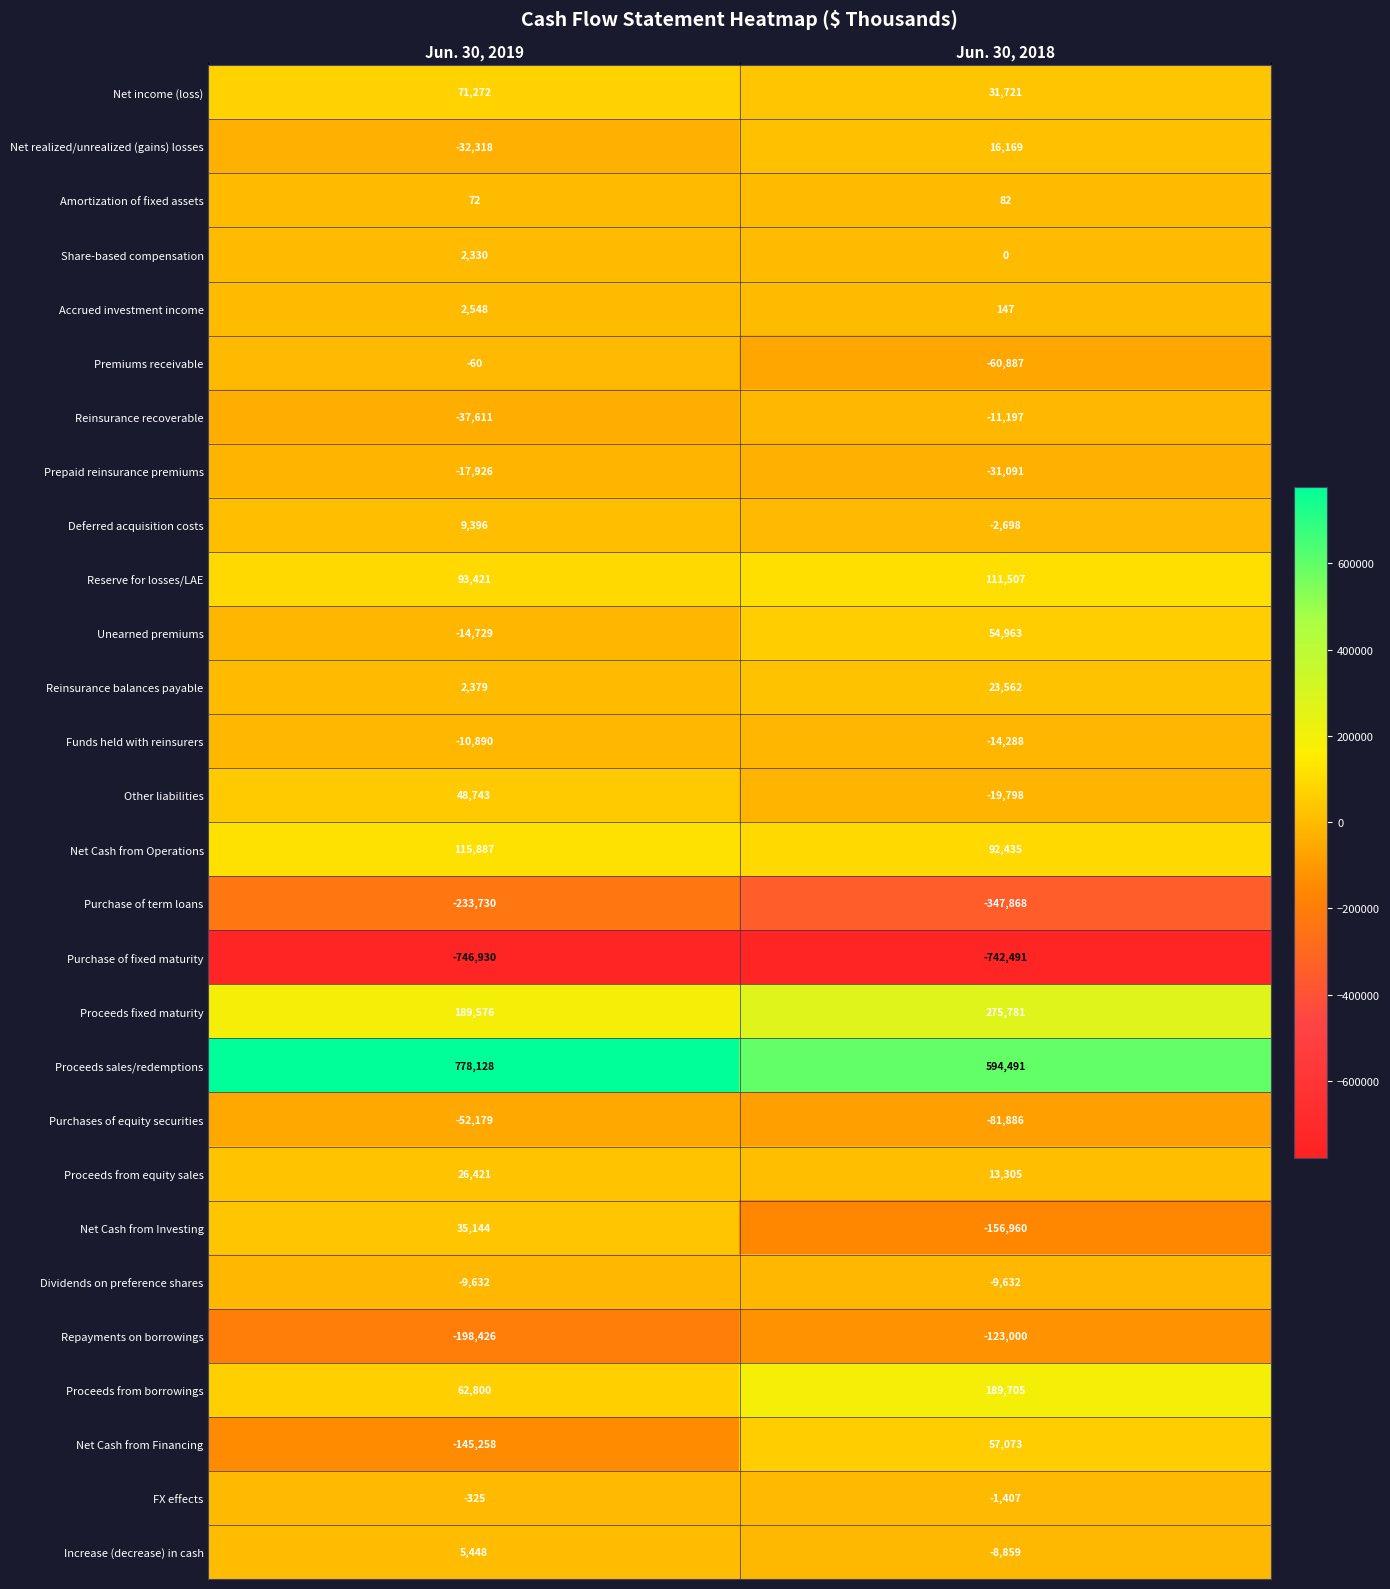

At which category is the sum across all series the highest?

Jun. 30, 2019